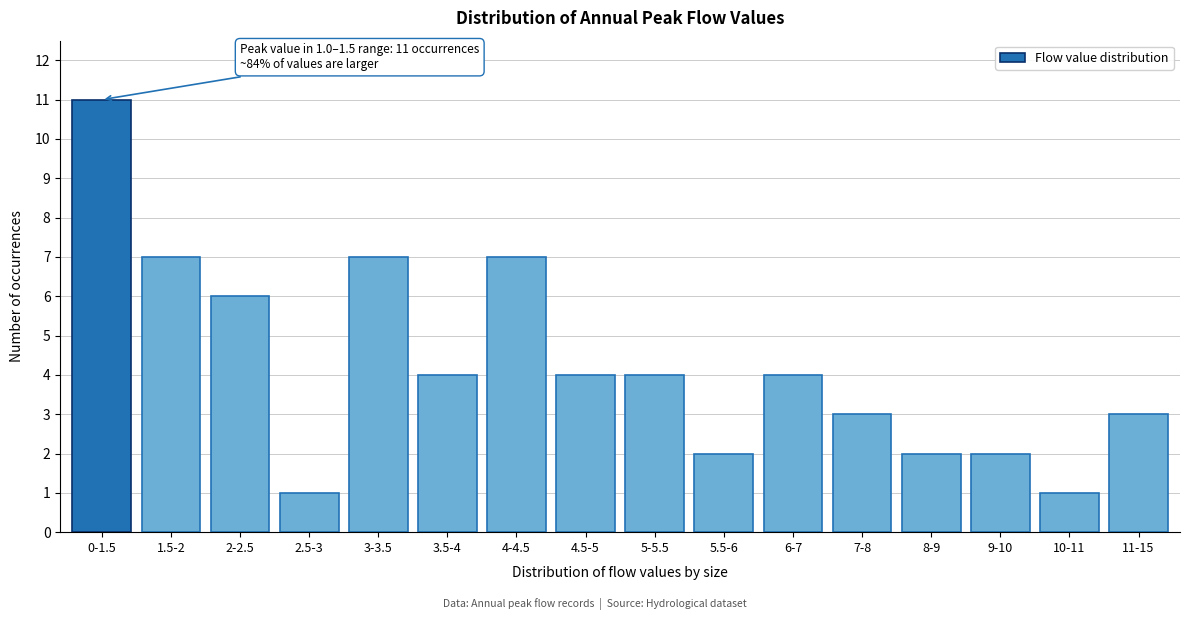

Reading left to right, what are all the values shown in this chart?

11	7	6	1	7	4	7	4	4	2	4	3	2	2	1	3